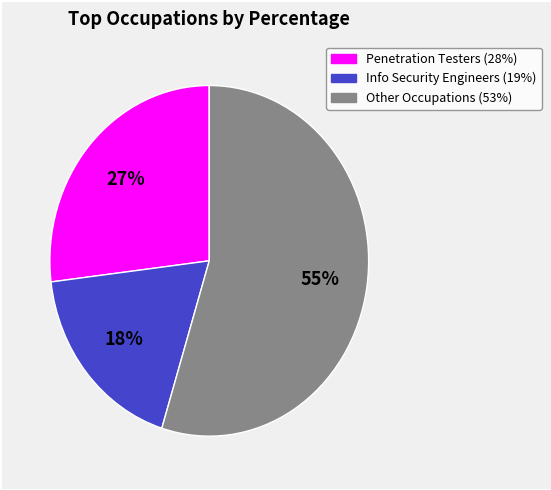

How many segments does this pie chart have?

3